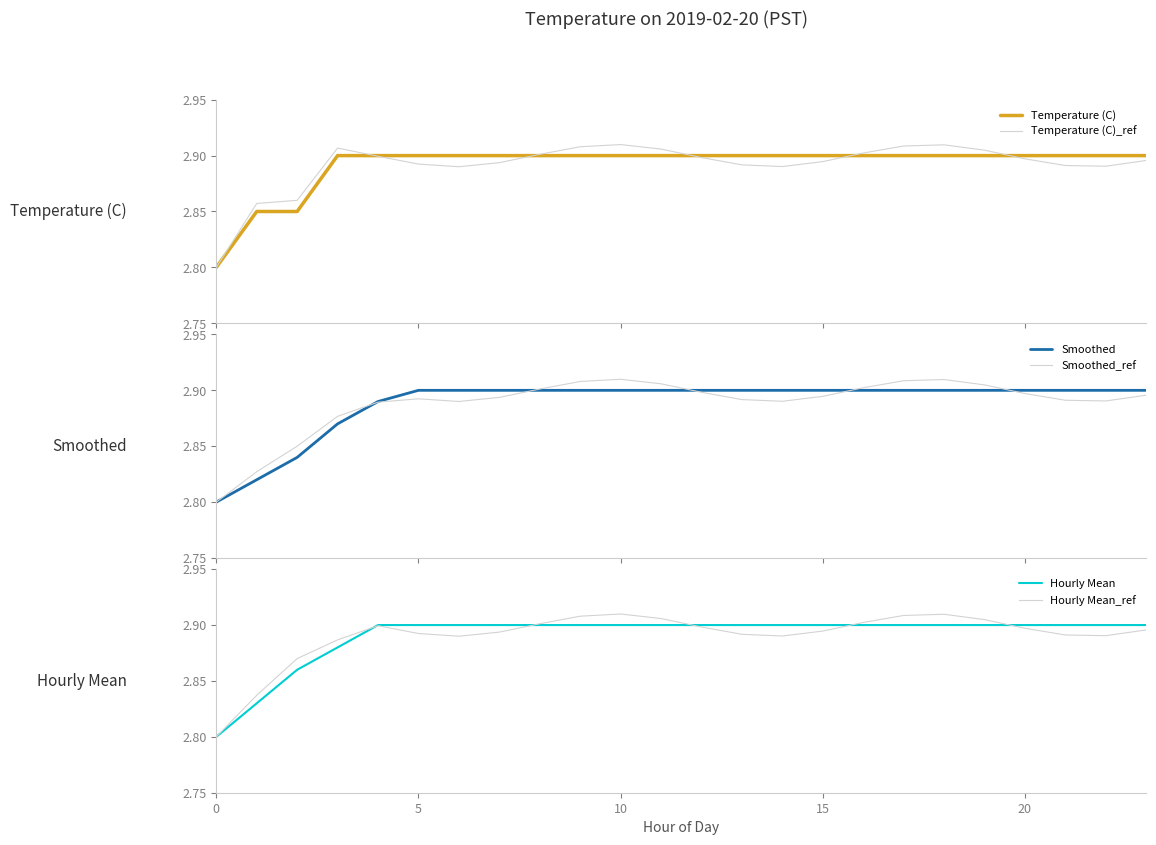

What is the smallest value displayed?

2.8